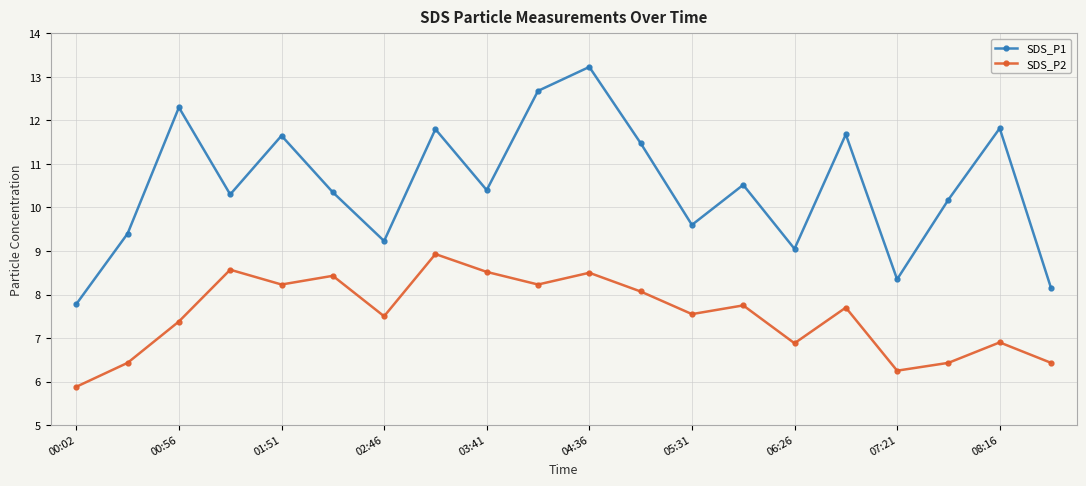

List the series in order of their overall mean, highest first.

SDS_P1, SDS_P2